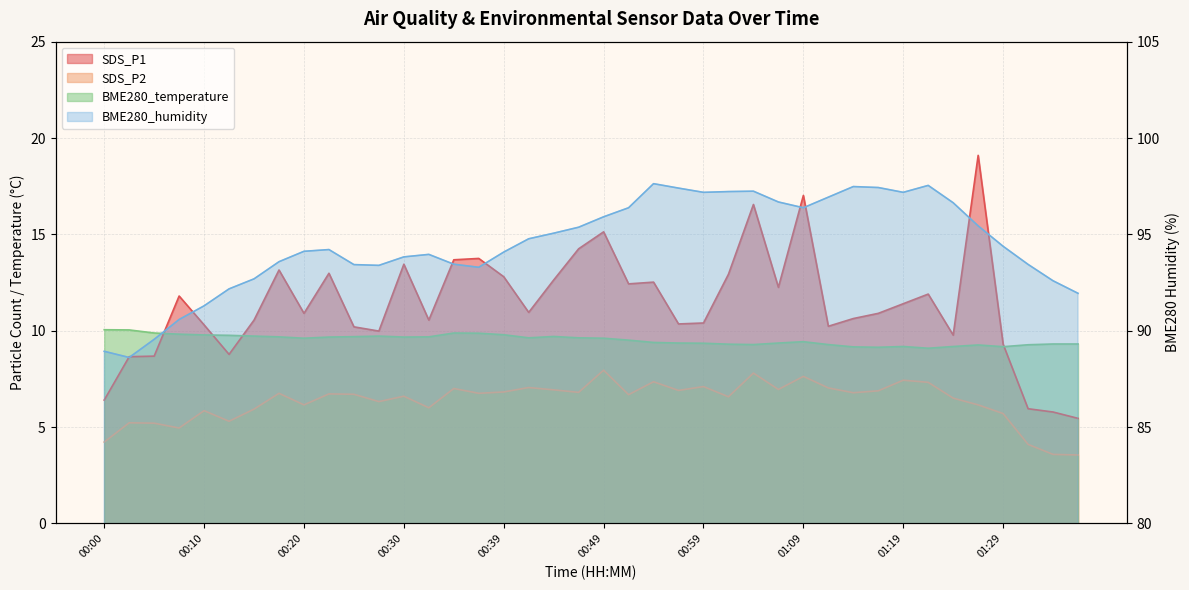

What position from the right is 00:39?

24